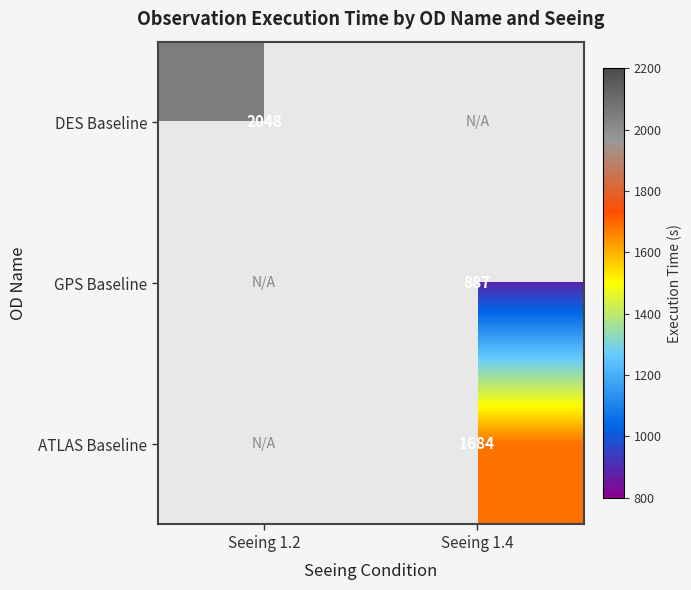

The value of ATLAS Baseline at Seeing 1.4 is 579. True or false?

False